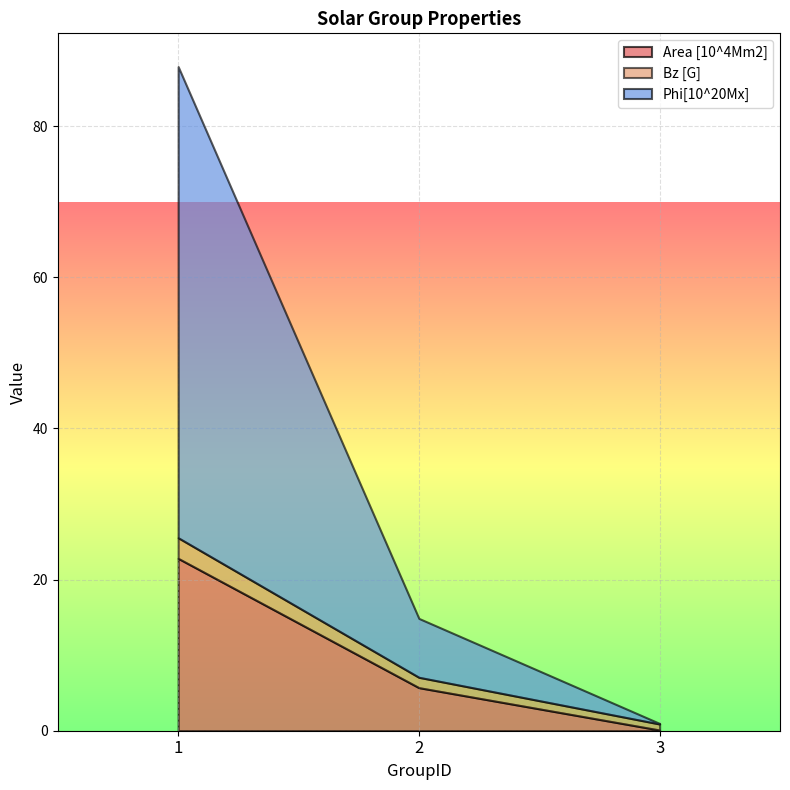

What are all the series names shown in the legend?

Area [10^4Mm2], Bz [G], Phi[10^20Mx]